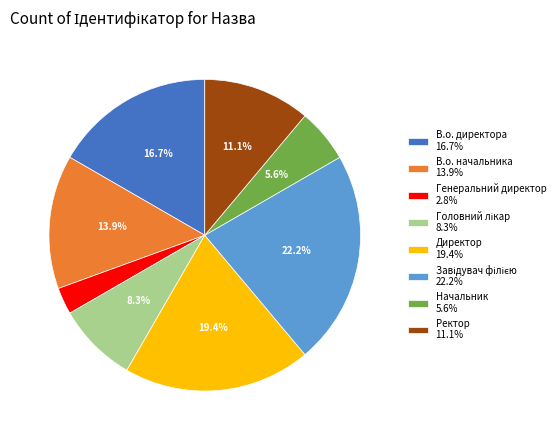

How many slices are in this pie chart?

8